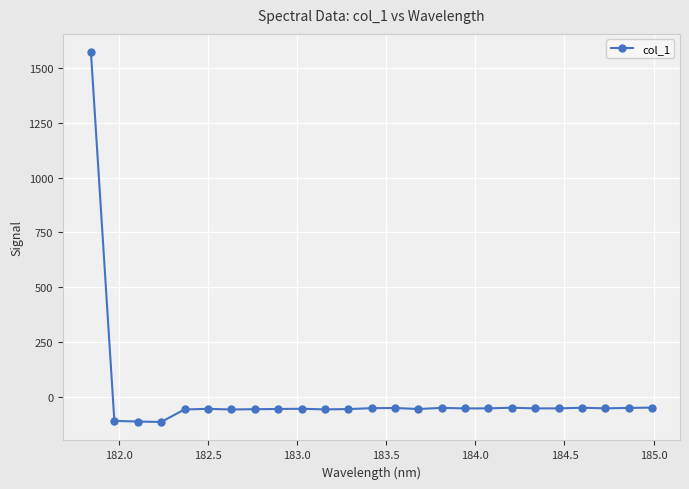

What is the maximum value shown in the chart?

1571.7